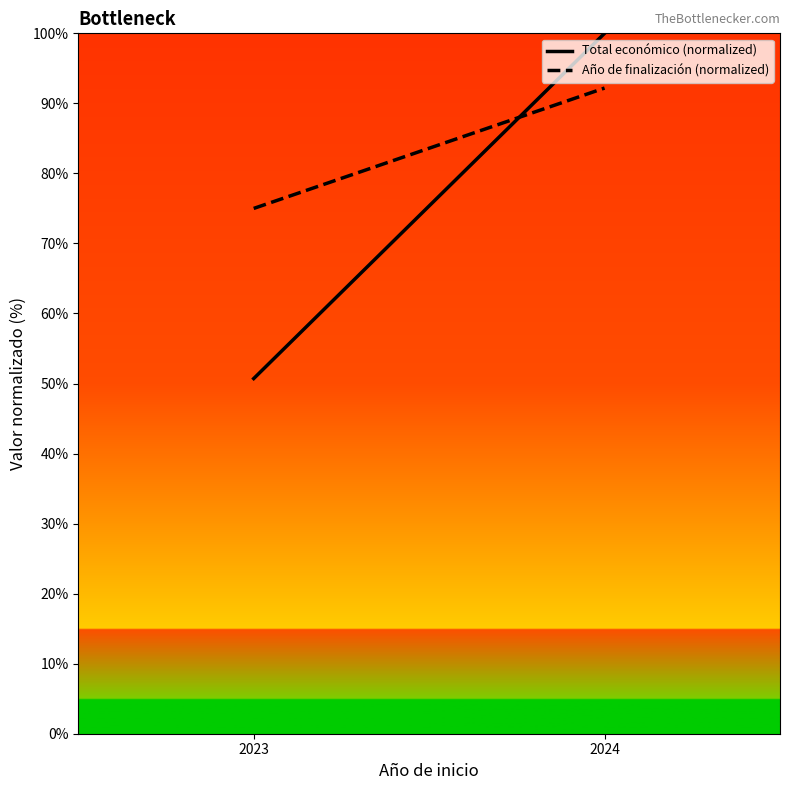

What is the value of the Total económico (normalized) point at the 2nd from the left?

100.0